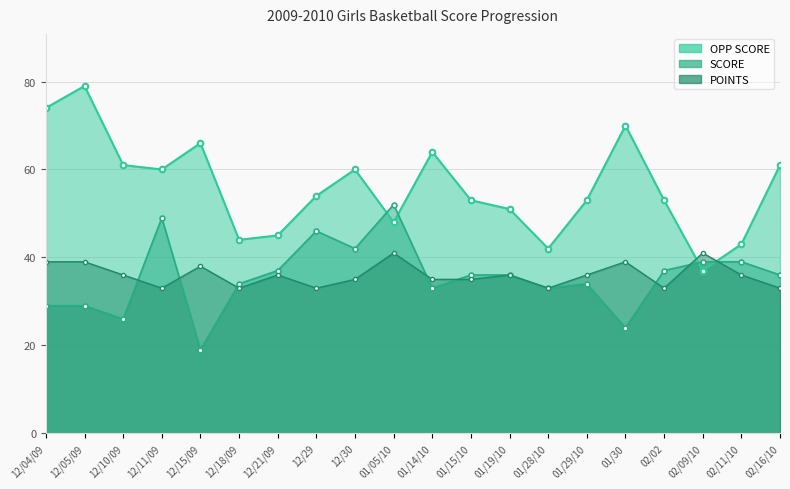

What is the label of the 5th point from the left?

12/15/09